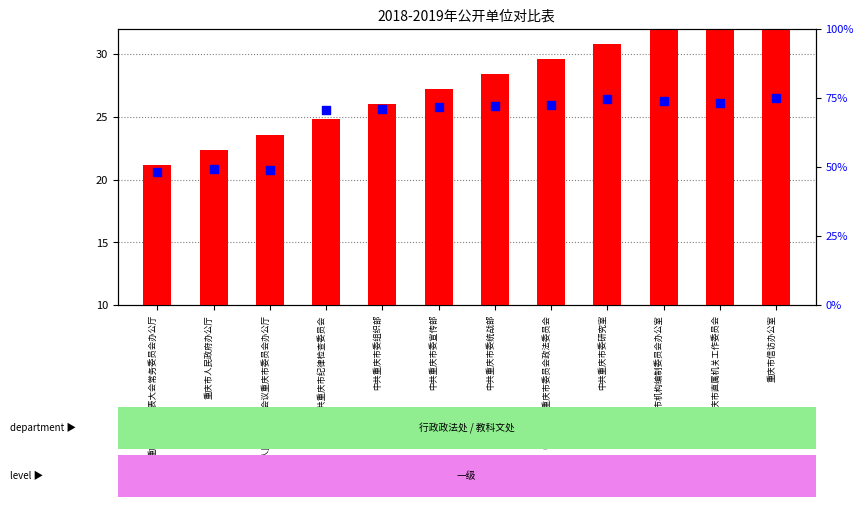

What are all the series names shown in the legend?

count, percentile rank within the sample